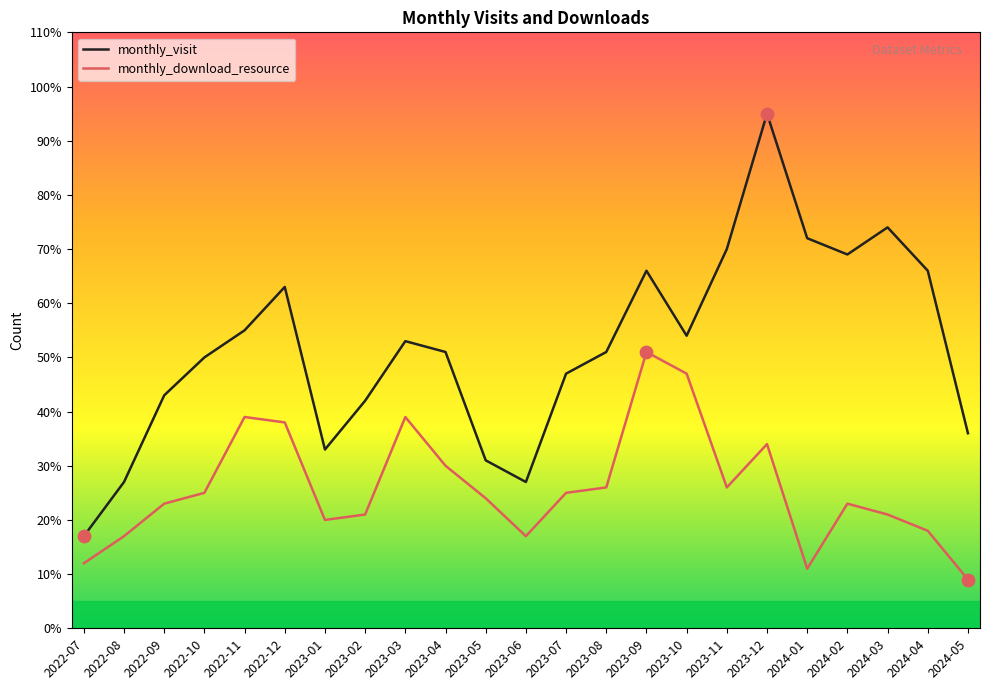

Which series has the largest total across all categories?

monthly_visit